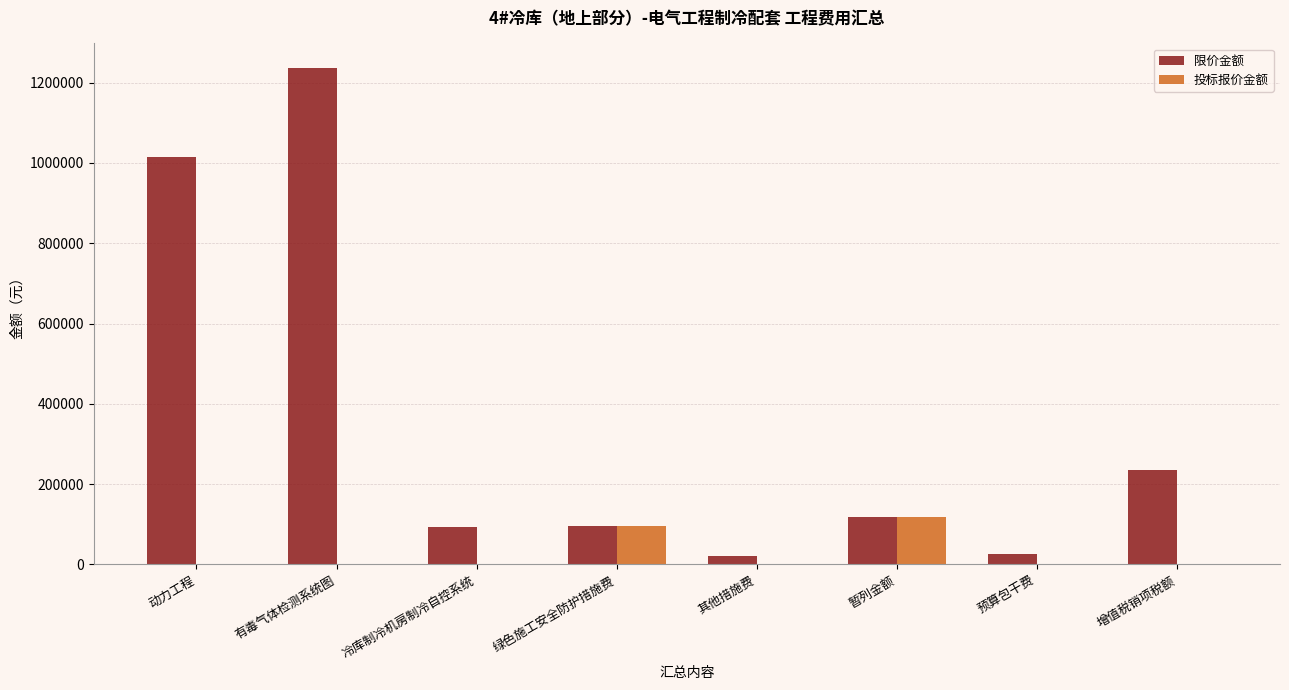

Which series has the widest spread of values?

限价金额